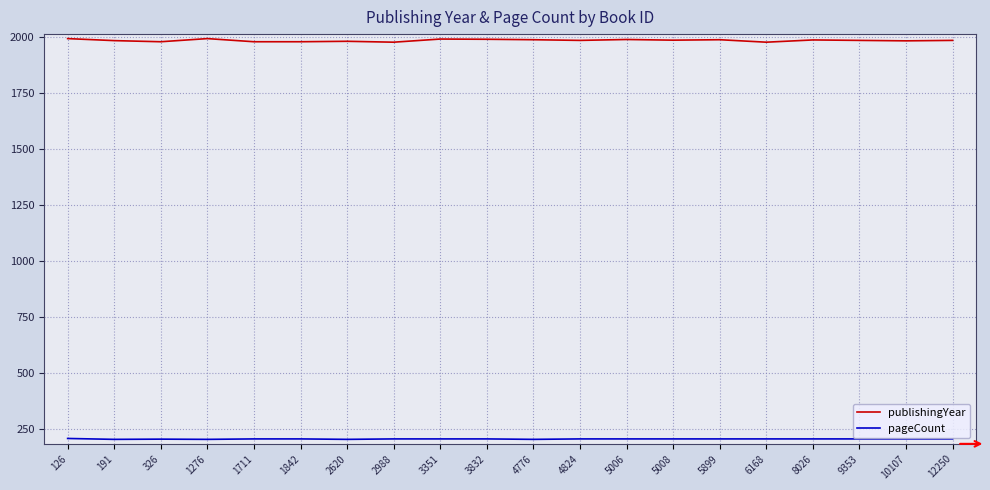

The value of publishingYear at 10107 is 538. True or false?

False